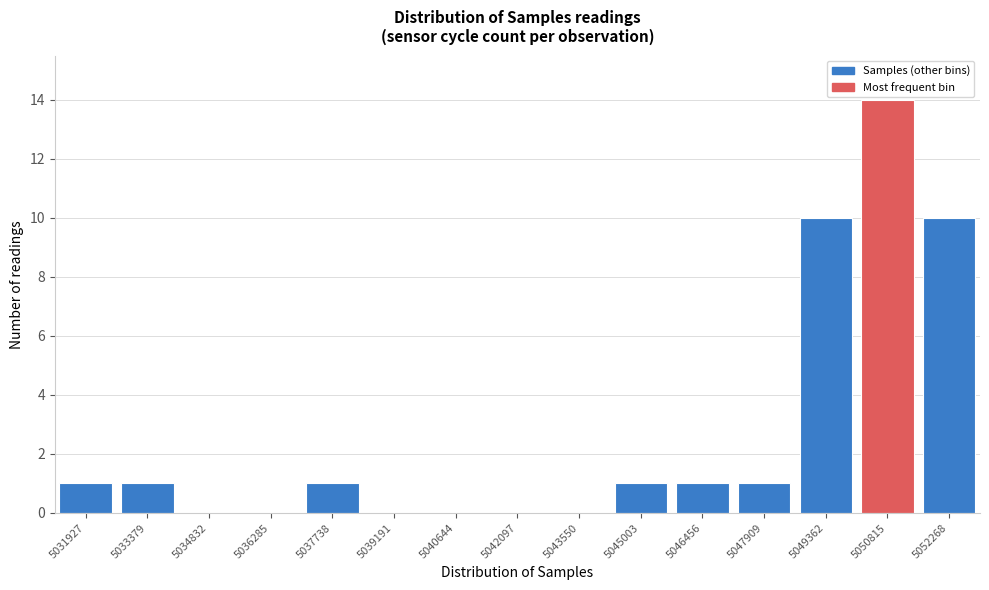

Reading left to right, extract all data points from this chart.

5031927=1	5033379=1	5034832=0	5036285=0	5037738=1	5039191=0	5040644=0	5042097=0	5043550=0	5045003=1	5046456=1	5047909=1	5049362=10	5050815=14	5052268=10